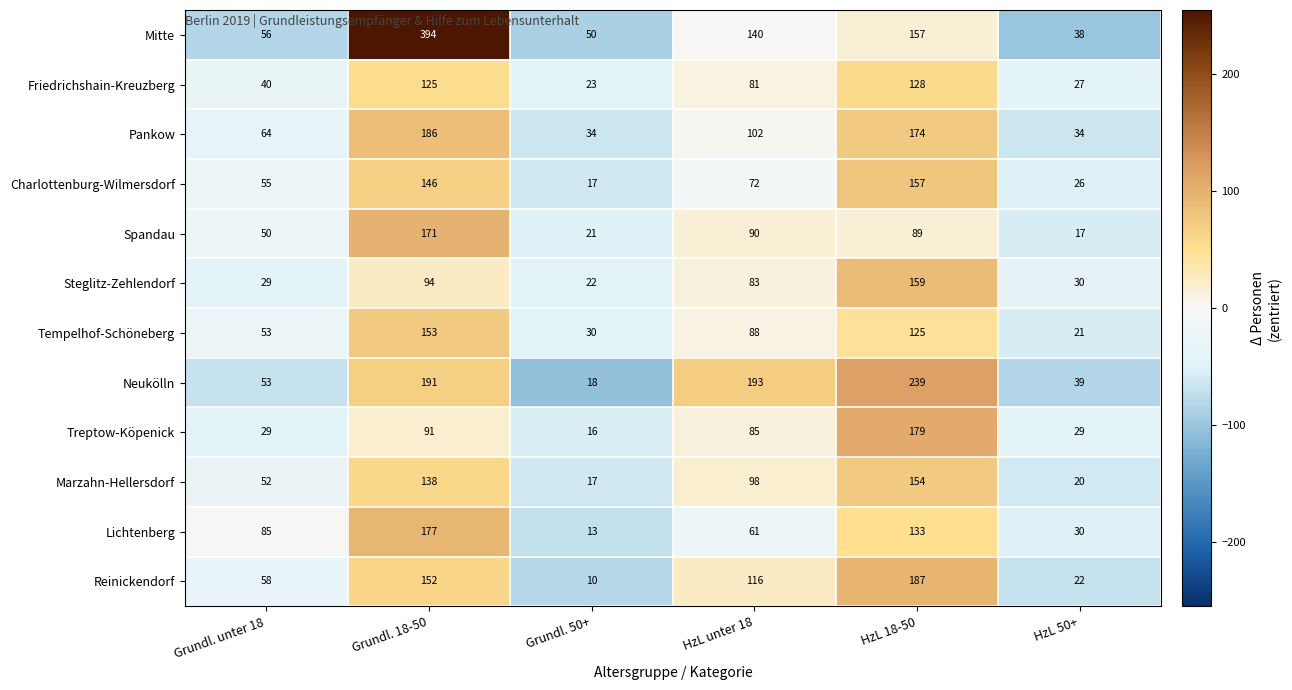

What is the maximum value shown in the chart?

394